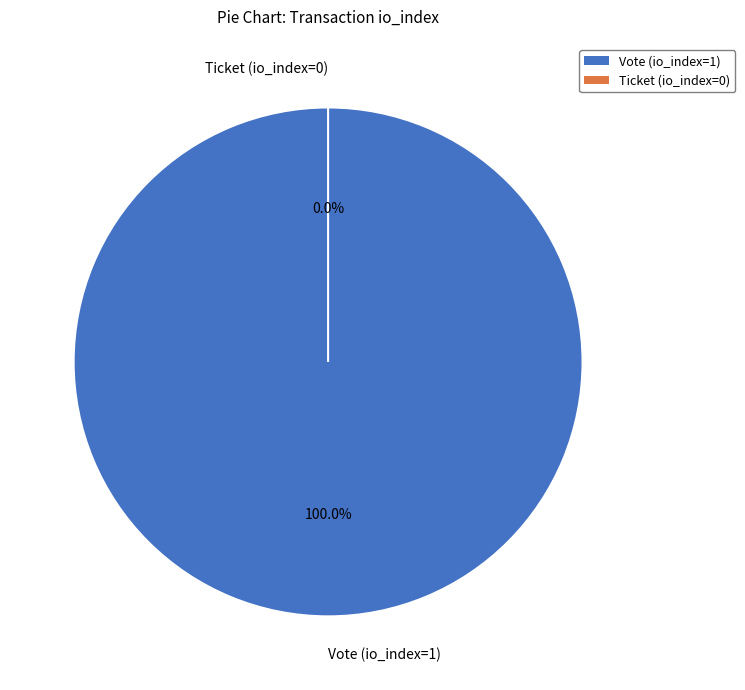

How many segments does this pie chart have?

2